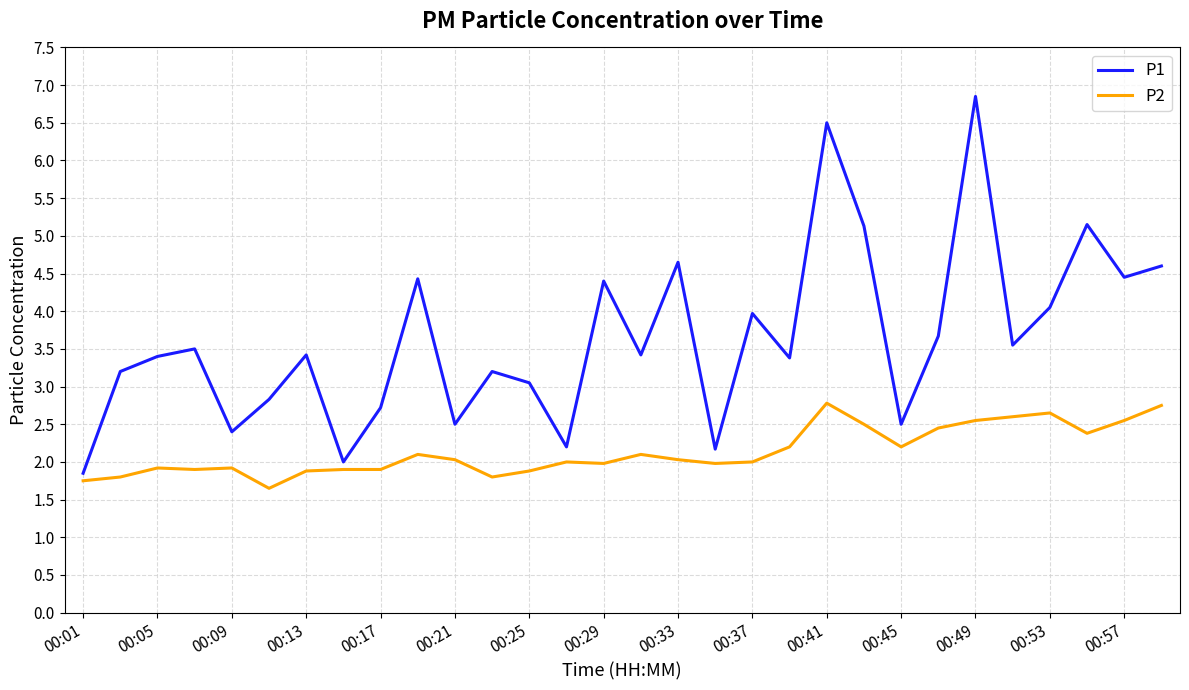

How many series are shown in this chart?

2